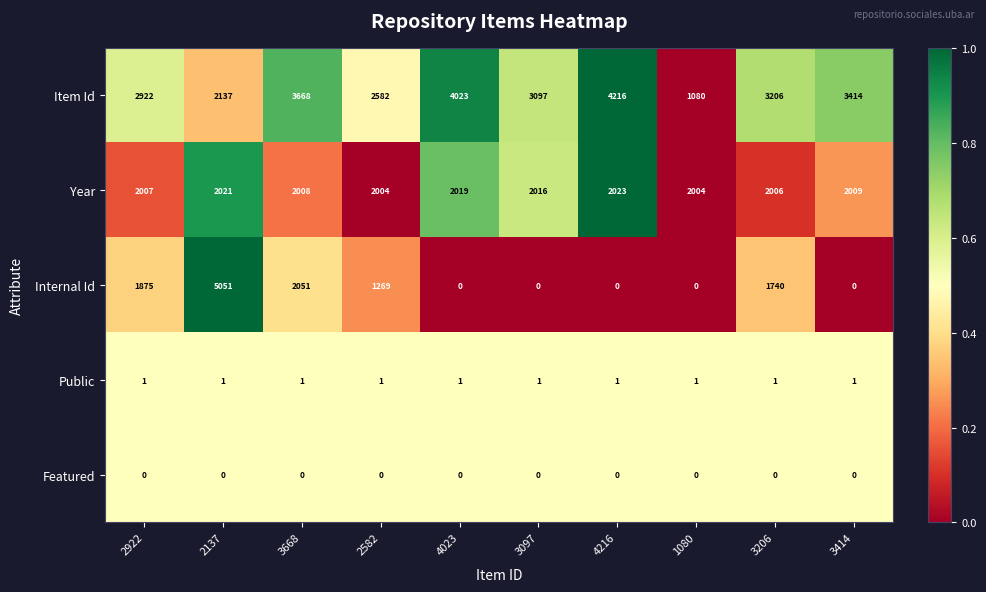

What is the sum of the Year values at 2582 and 2137?

4025